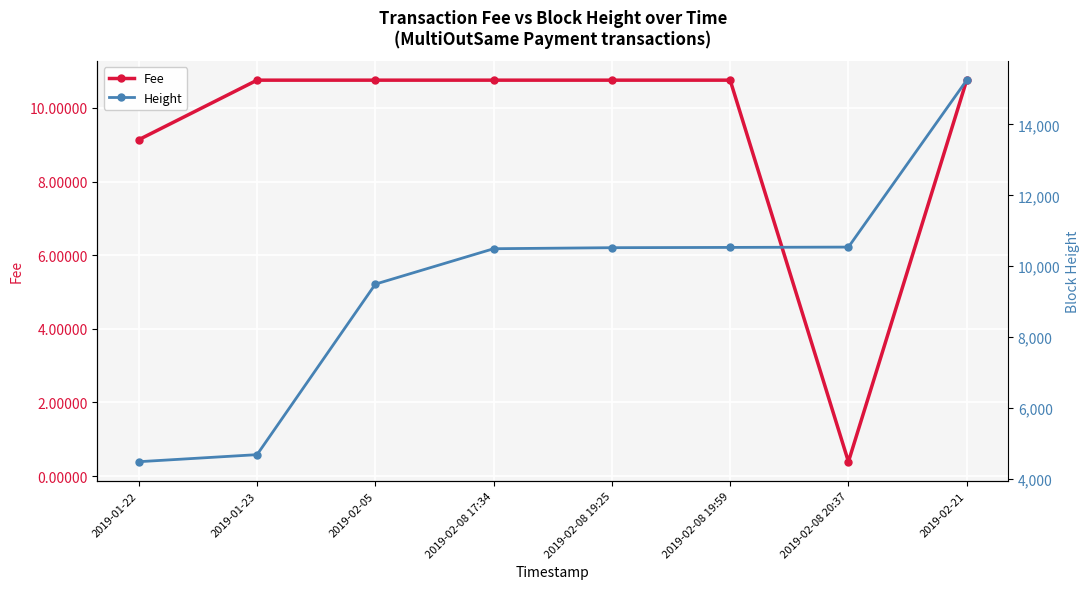

What is the difference between the maximum and minimum values in the Fee series?

10.4